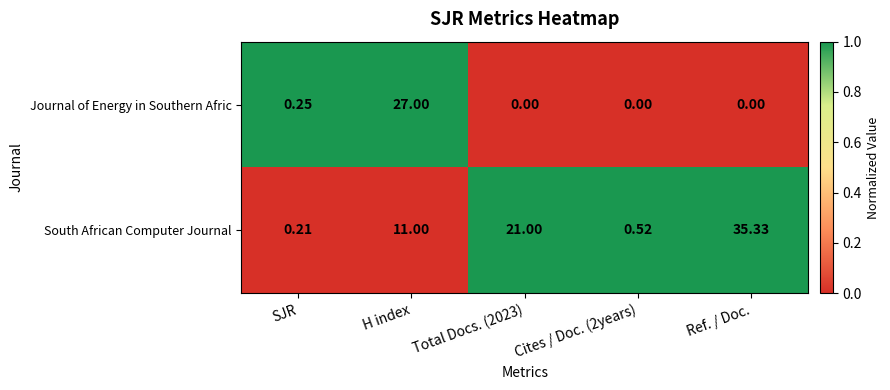

Which series has the largest range (max minus min)?

South African Computer Journal